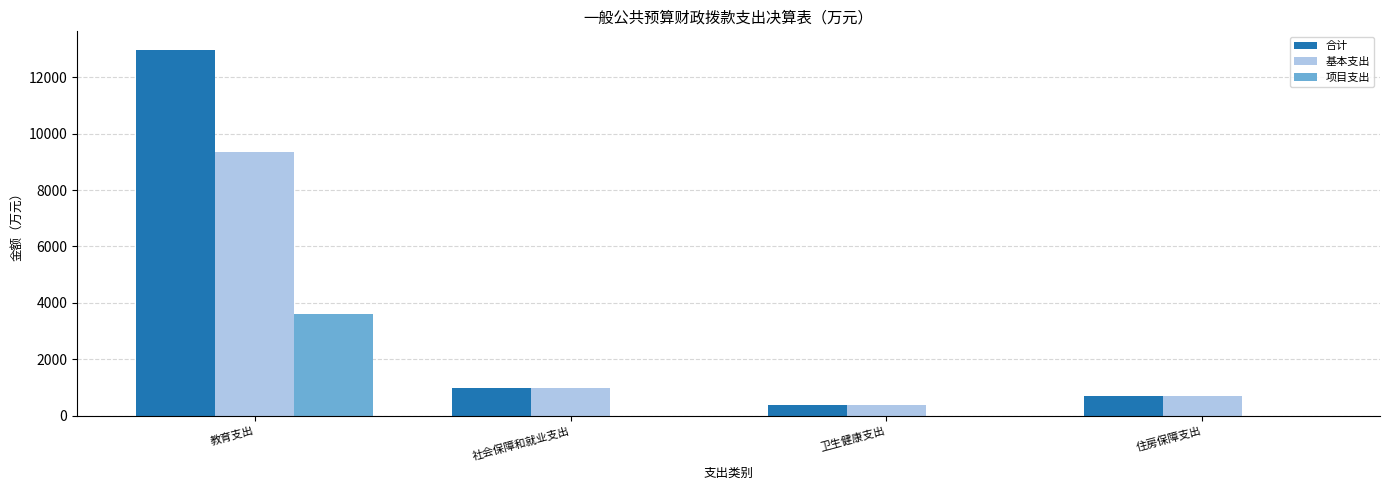

True or false: 项目支出 has a value of 5176.8 at 教育支出.

False